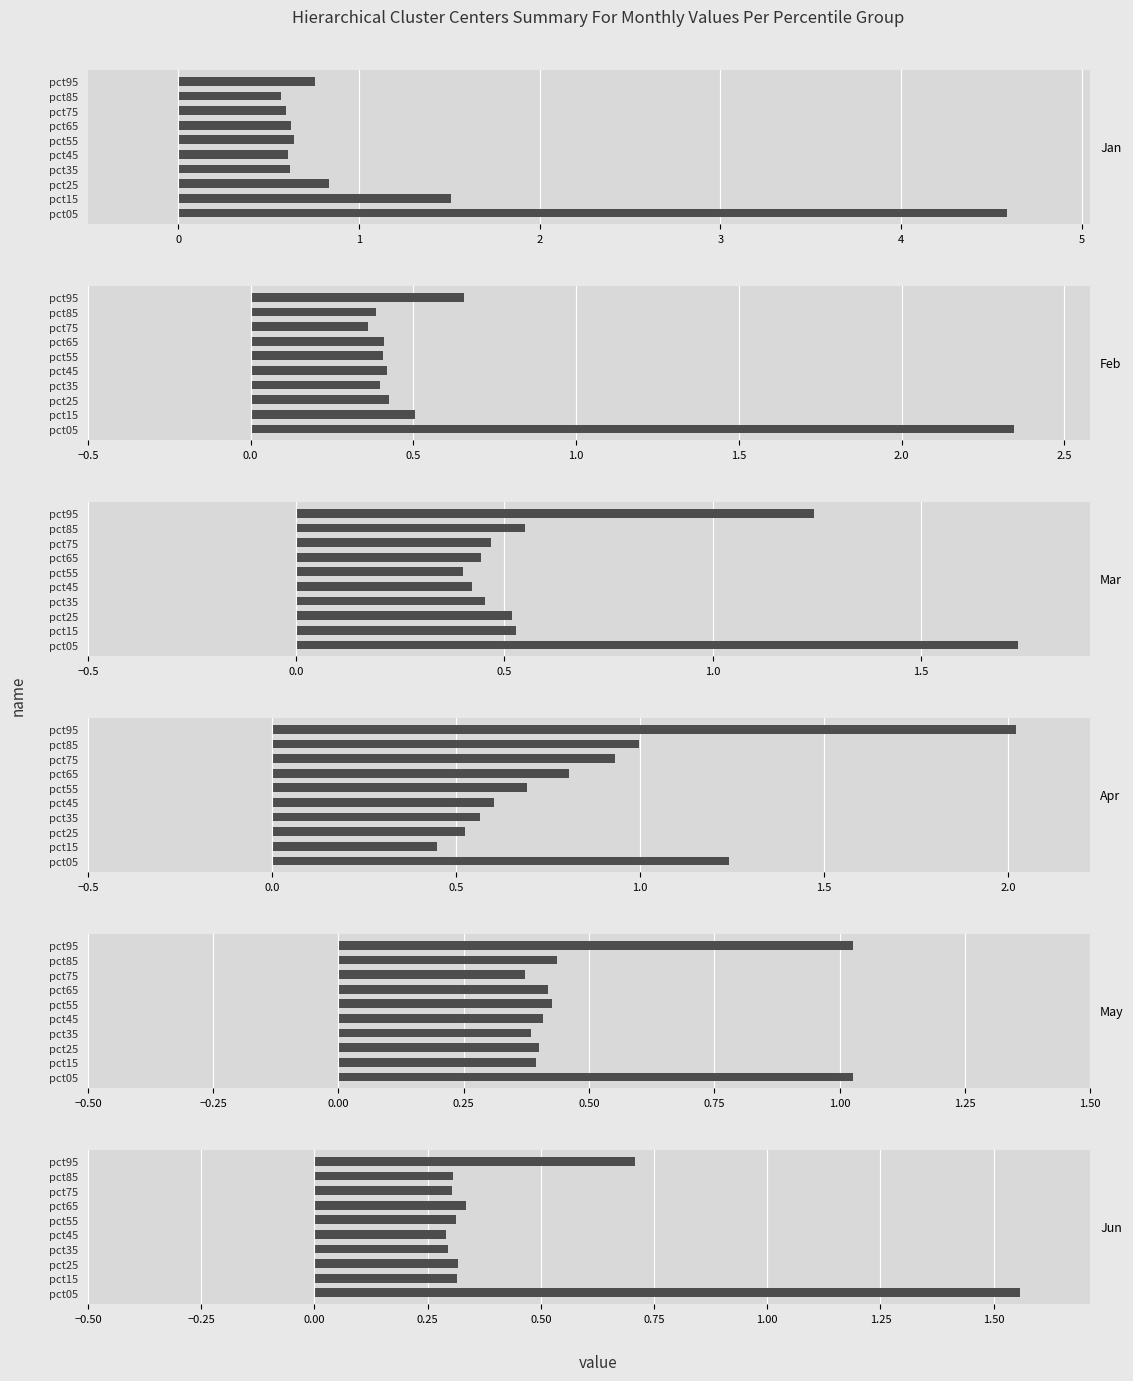

What is the lowest value of the Jun series?

0.3